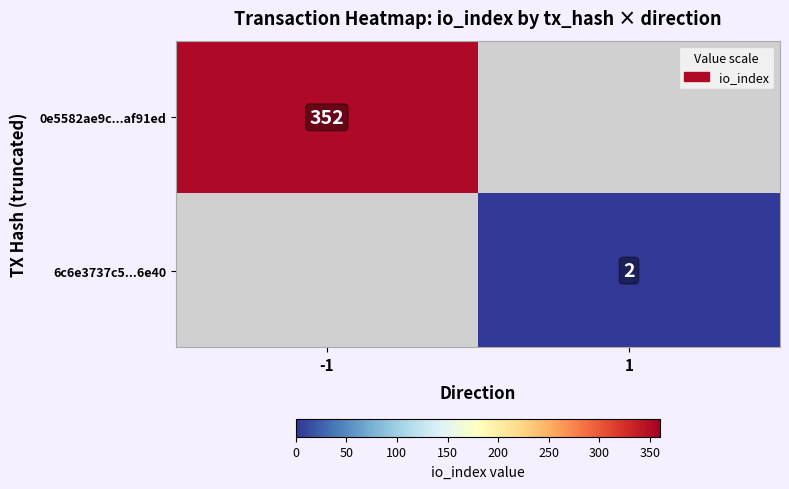

True or false: 0e5582ae9c...af91ed has a value of 352 at -1.

True